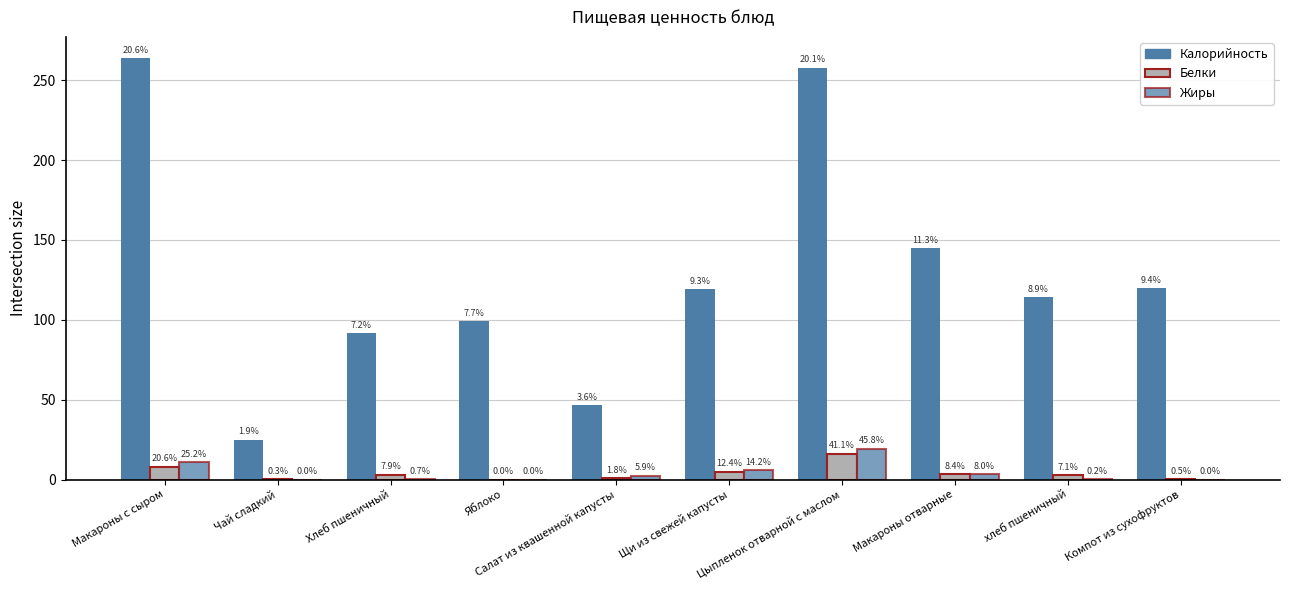

What is the value of the Белки bar at the 6th from the left?

4.9